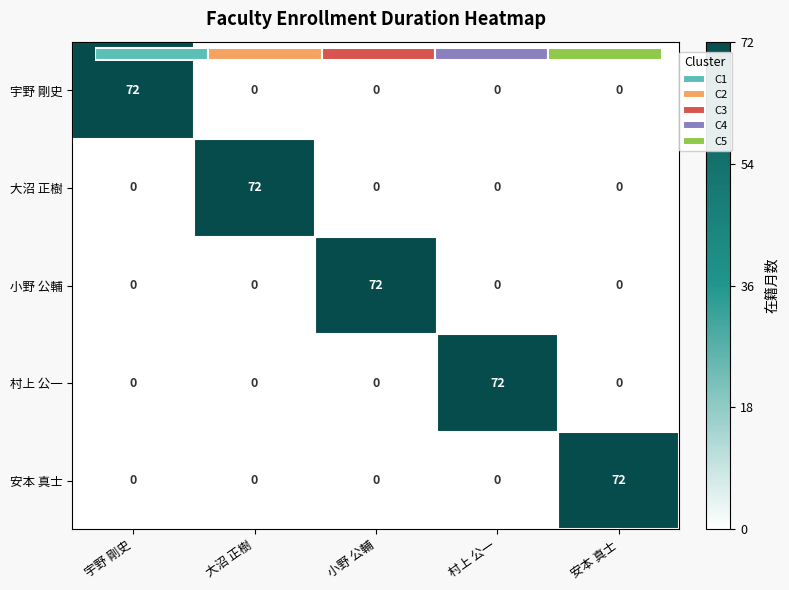

At how many categories does at least one series exceed 38?

5